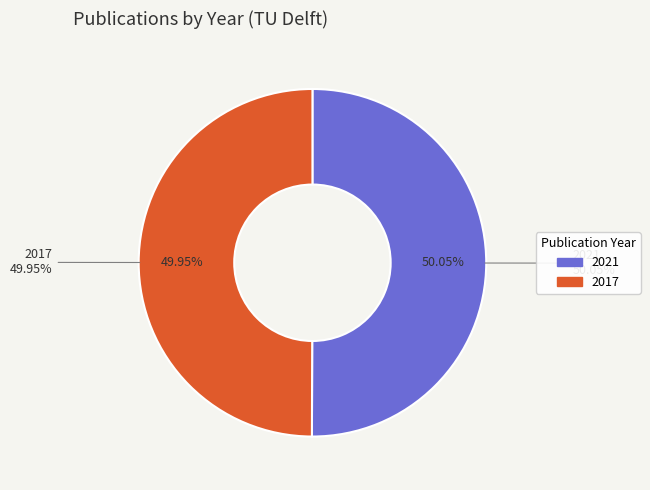

True or false: 2017 accounts for 50% of the total.

True